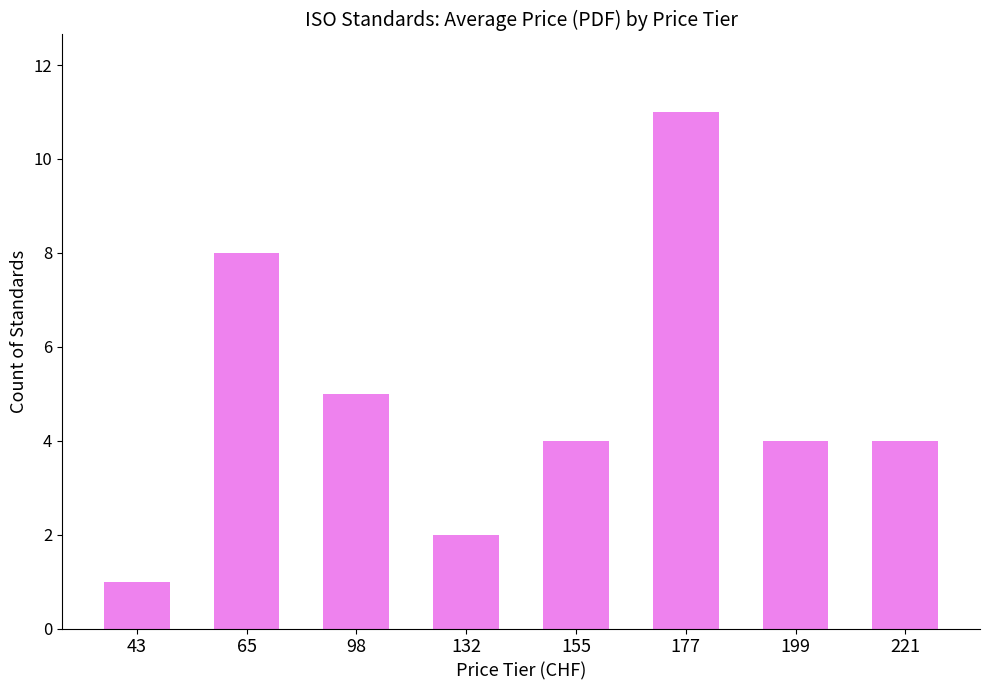

Between 132 and 221, which is larger?

221